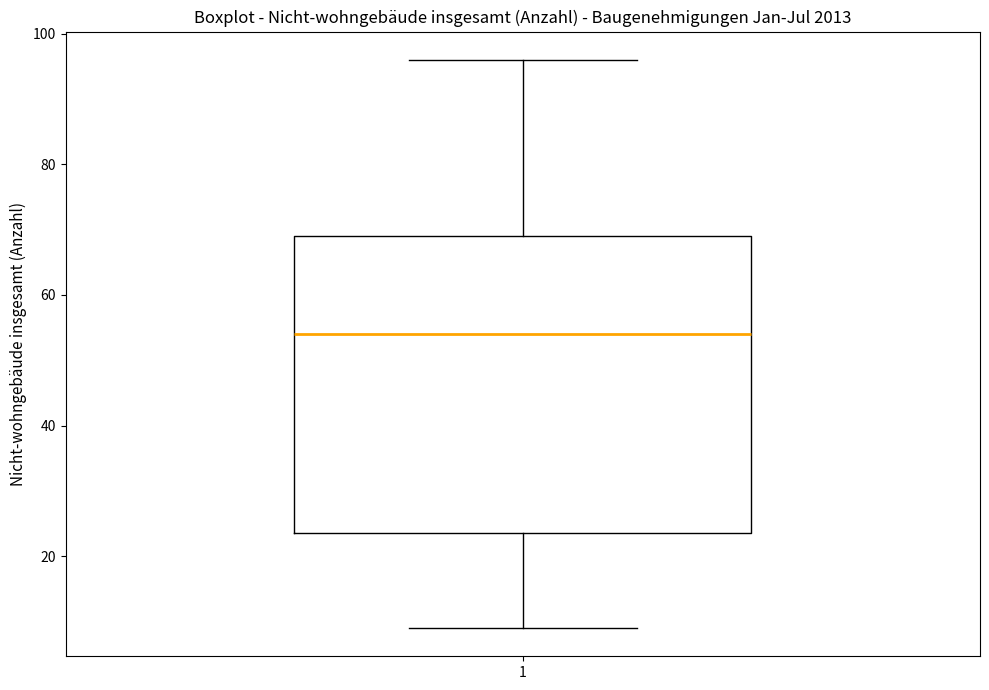

Read this box plot against the y-axis: the position of the median line, the range covered by the box, and the ends of both whiskers. The values are not printed on the chart, so give them approximately, as read against the axis.

median 54, box 24 to 70, whiskers 10 to 96